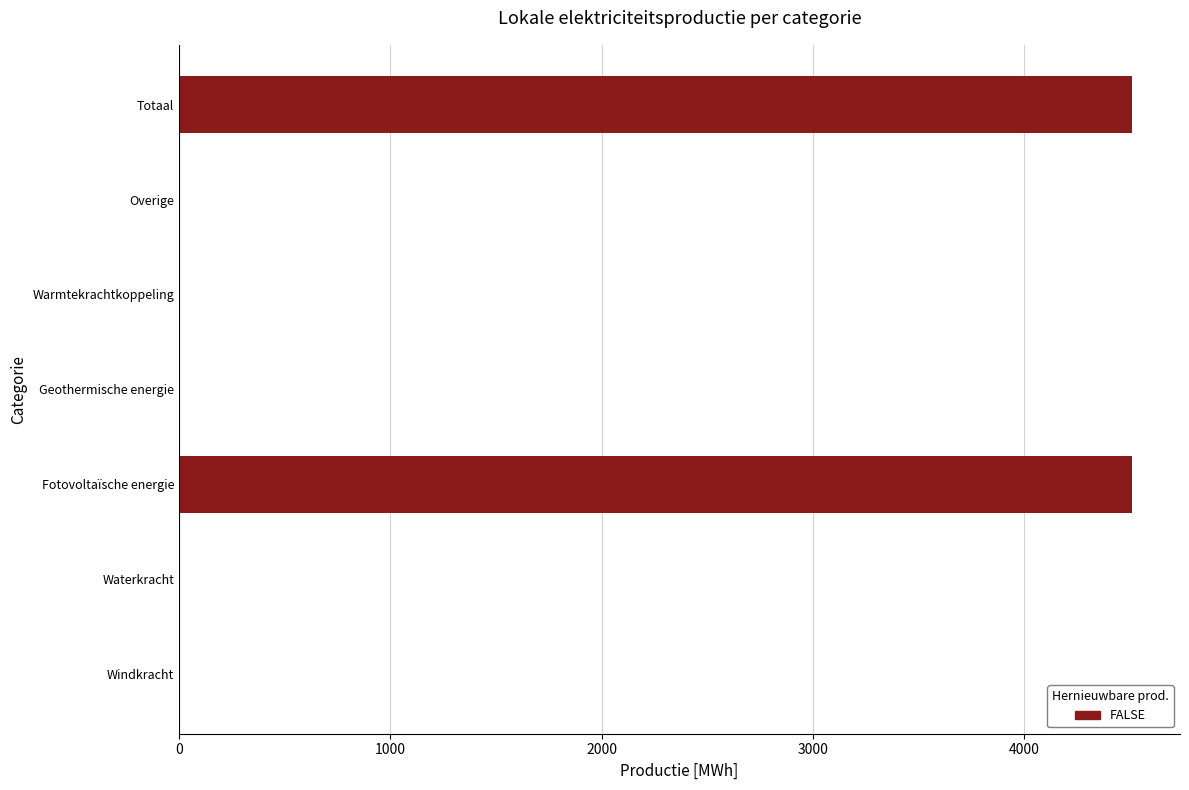

What is the change in value from Windkracht to Fotovoltaïsche energie?

+4513.3